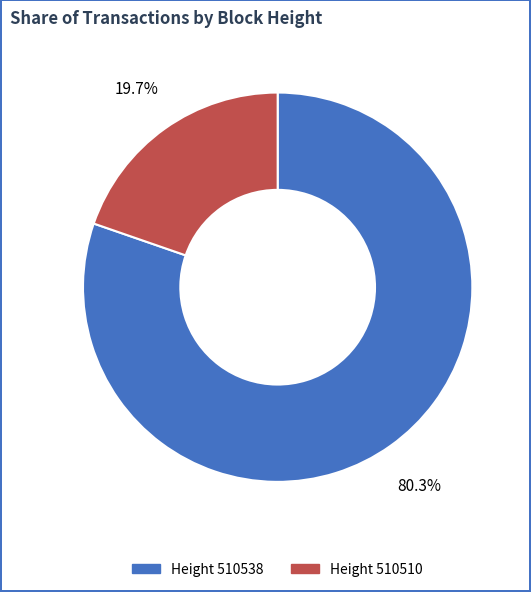

Is there any slice that represents more than half of the pie?

Yes